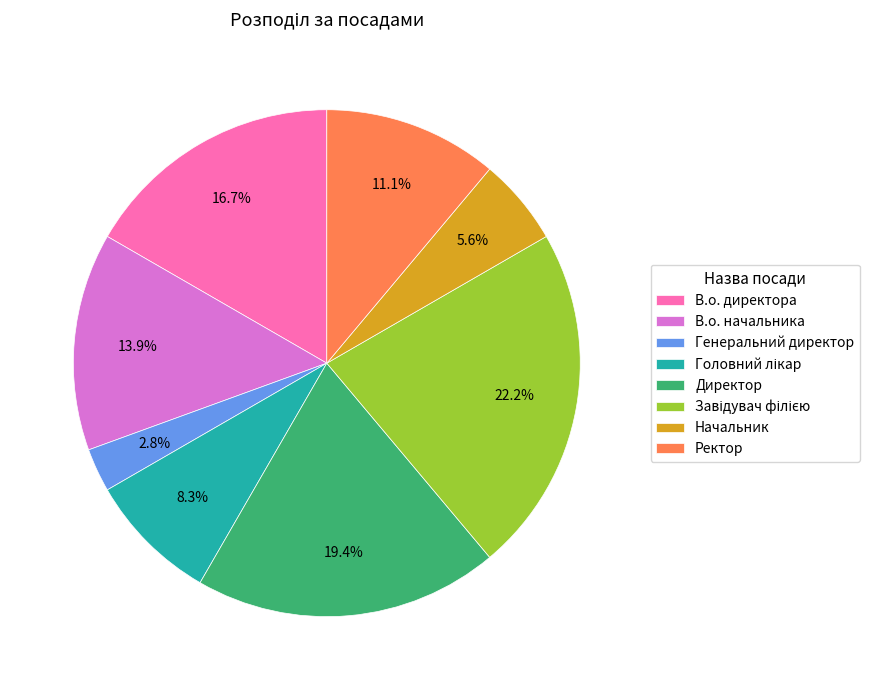

What is the smallest slice in the pie chart?

Генеральний директор